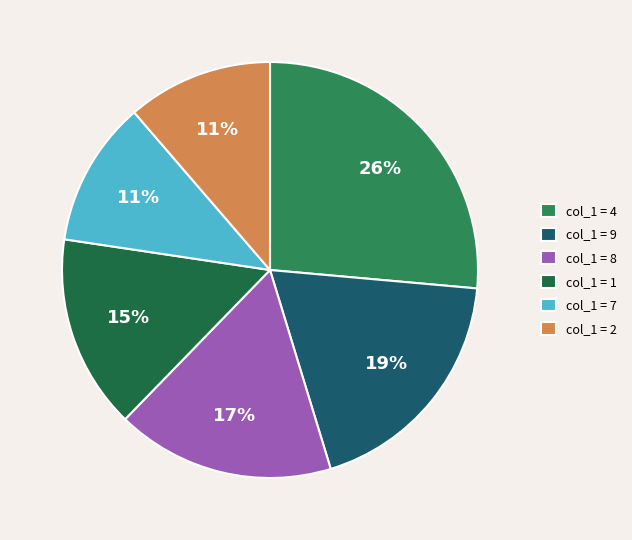

How many slices are in this pie chart?

6